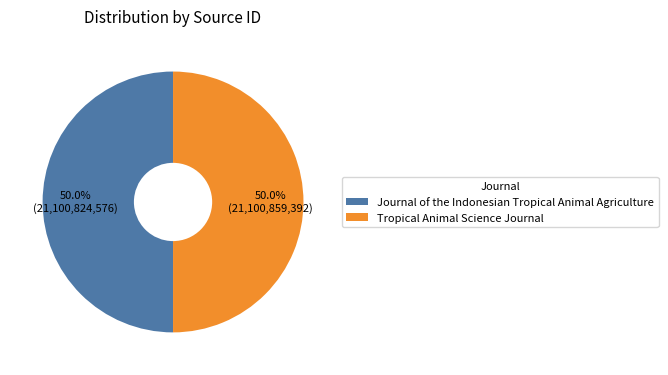

What is the total percentage of Journal of the Indonesian Tropical Animal Agriculture and Tropical Animal Science Journal?

100.0%